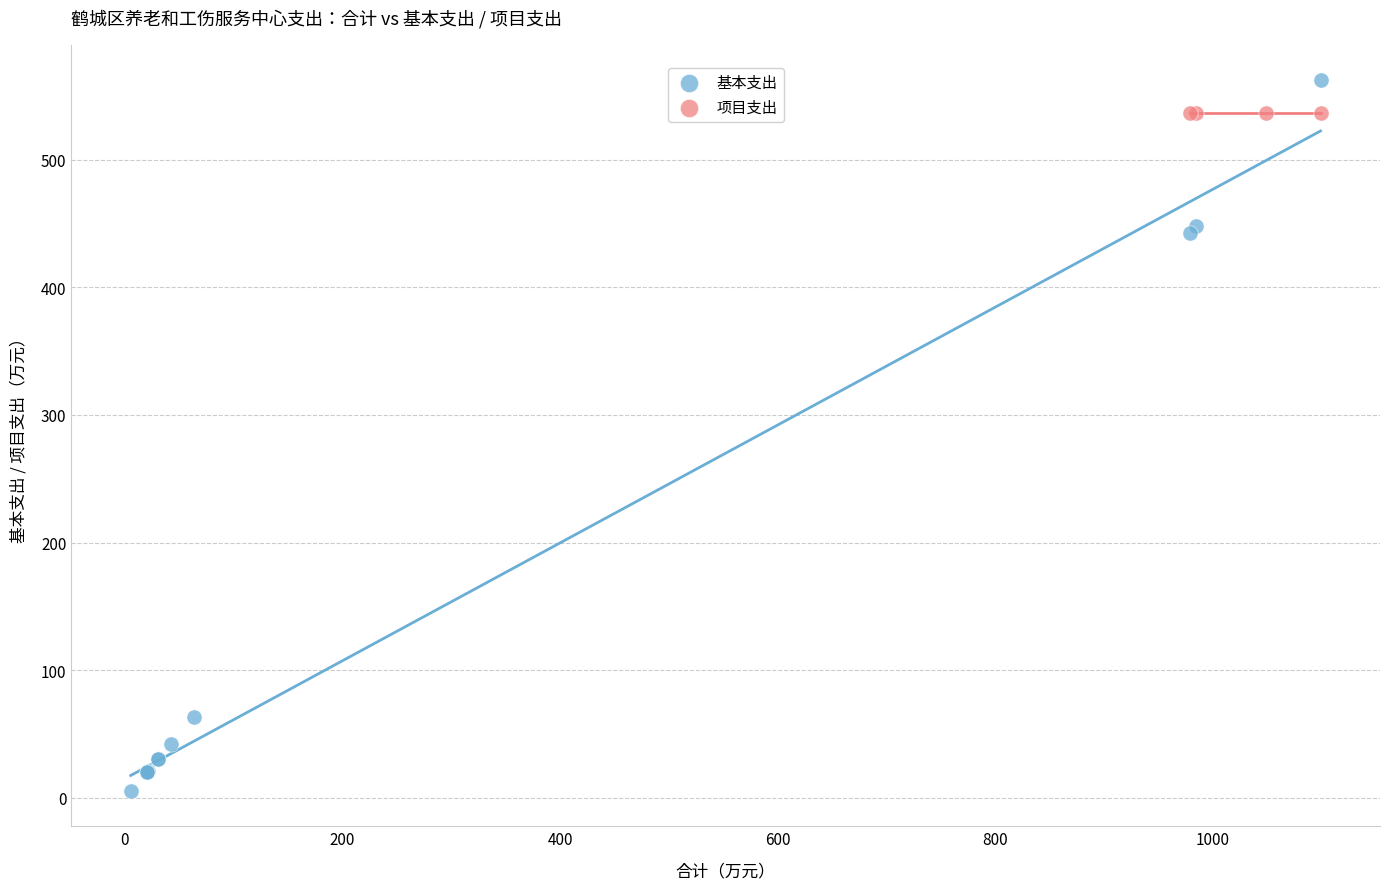

Which series contains the highest Y value?

基本支出